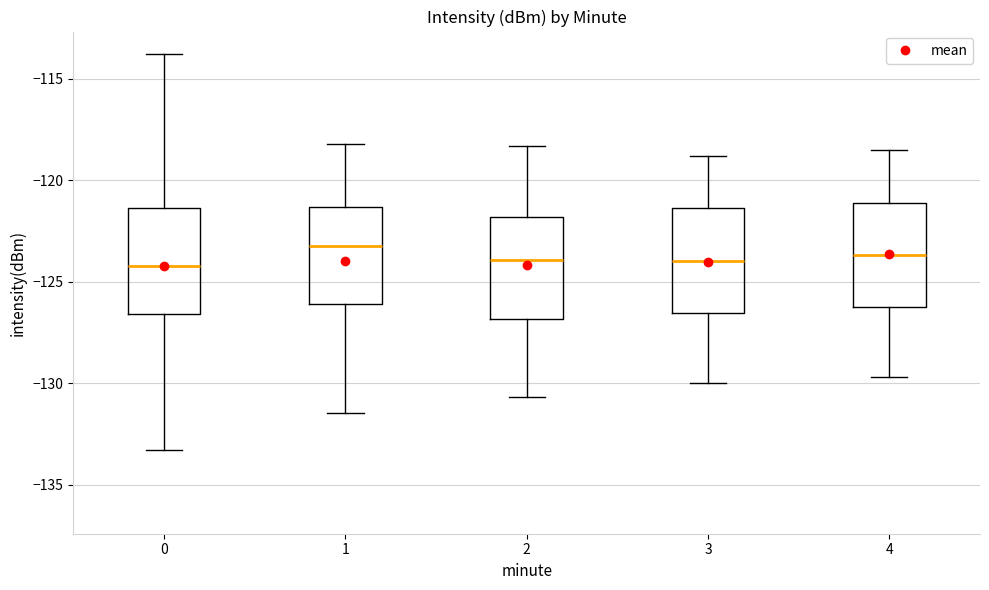

Where is the upper edge of the box at x = 0 on the y-axis? The values are not printed on the chart, so give them approximately, as read against the axis.

-121.5